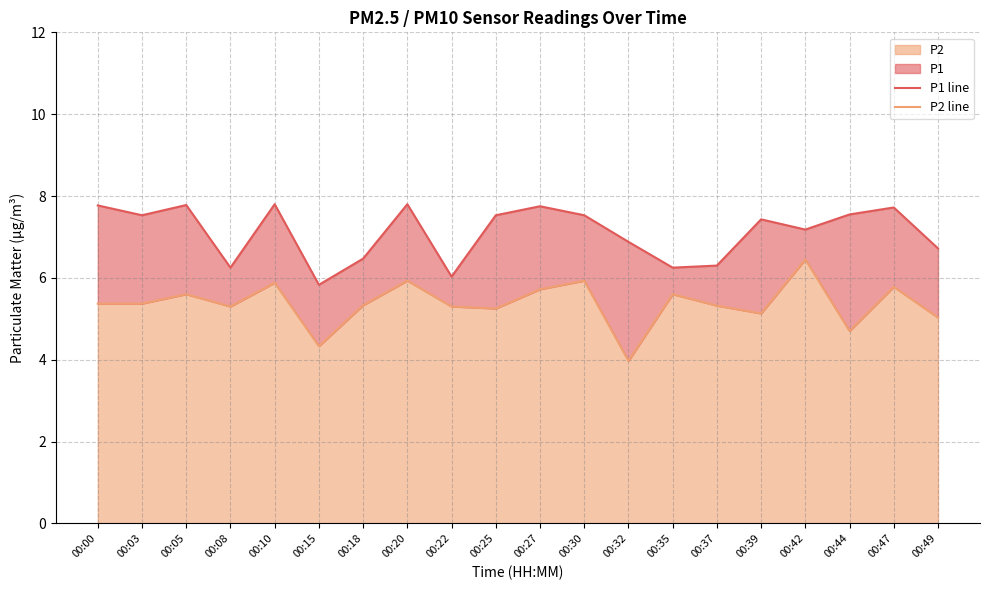

Reading left to right, list all the values displayed in this chart.

P1 line: 7.8	7.5	7.8	6.2	7.8	5.8	6.5	7.8	6.0	7.5	7.8	7.5	6.9	6.2	6.3	7.4	7.2	7.5	7.7	6.7
P2 line: 5.4	5.4	5.6	5.3	5.9	4.3	5.3	5.9	5.3	5.2	5.7	5.9	4.0	5.6	5.3	5.1	6.5	4.7	5.8	5.0